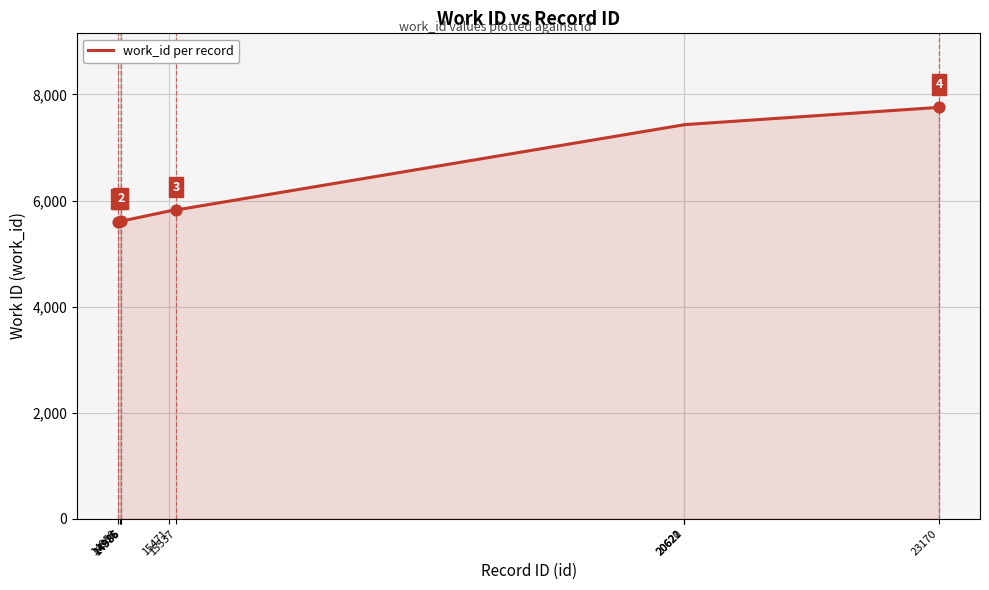

What is the change in value from 14976 to 14985?

+6